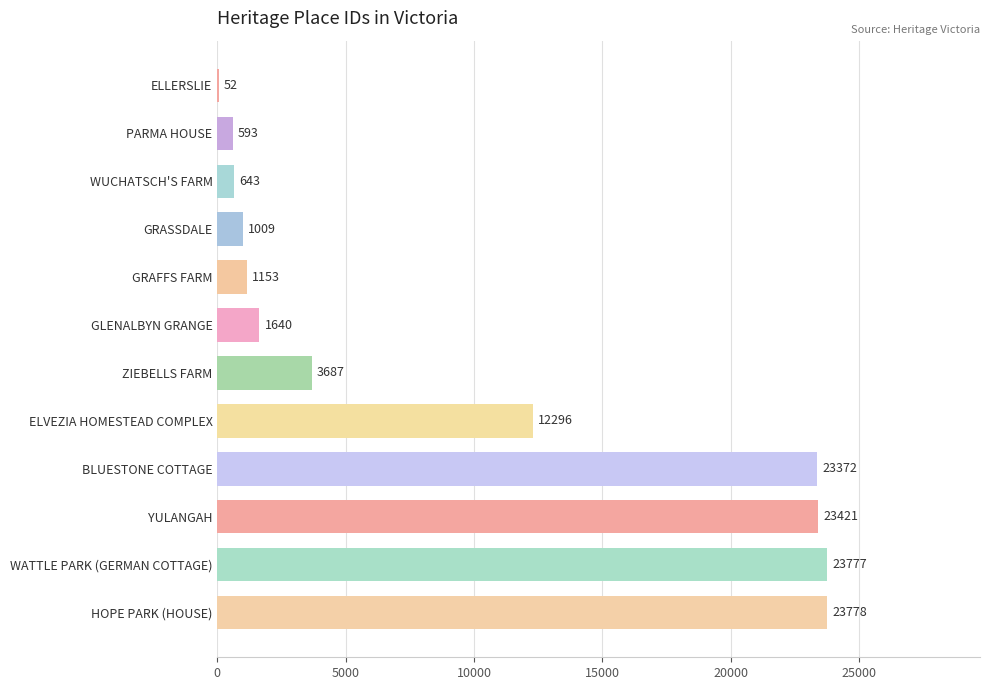

Count the number of categories in the chart.

12